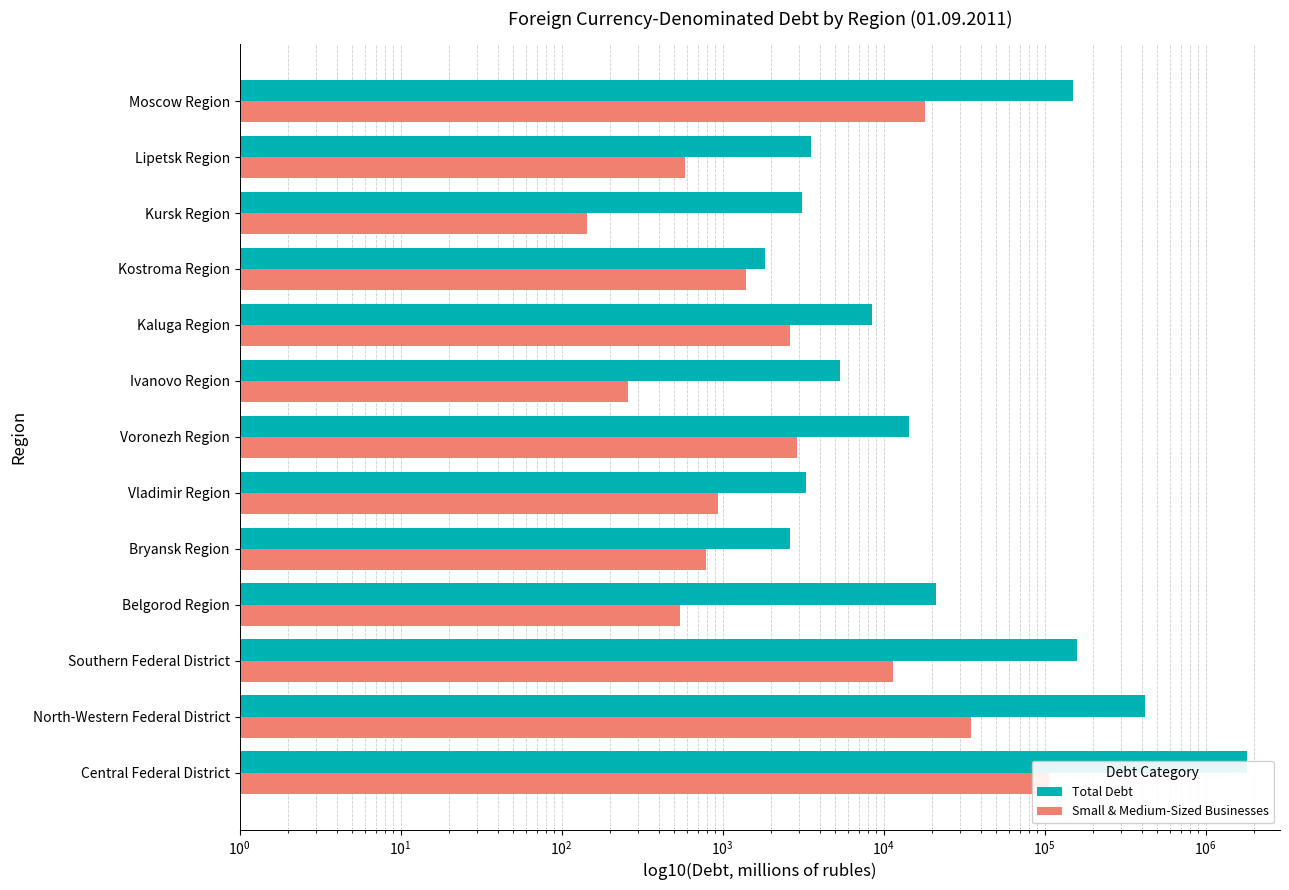

Is it true that Total Debt equals 4726 at Kaluga Region?

False